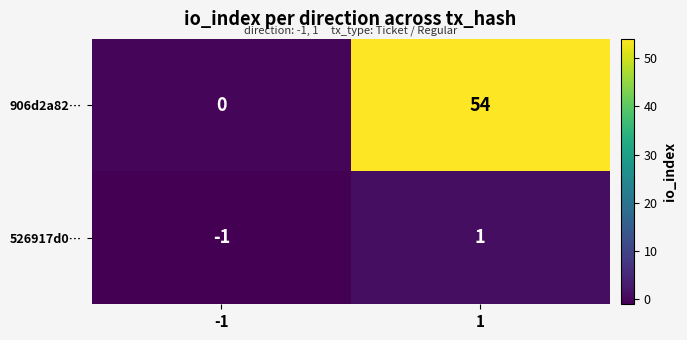

List the series in order of their overall mean, lowest first.

526917d0…, 906d2a82…